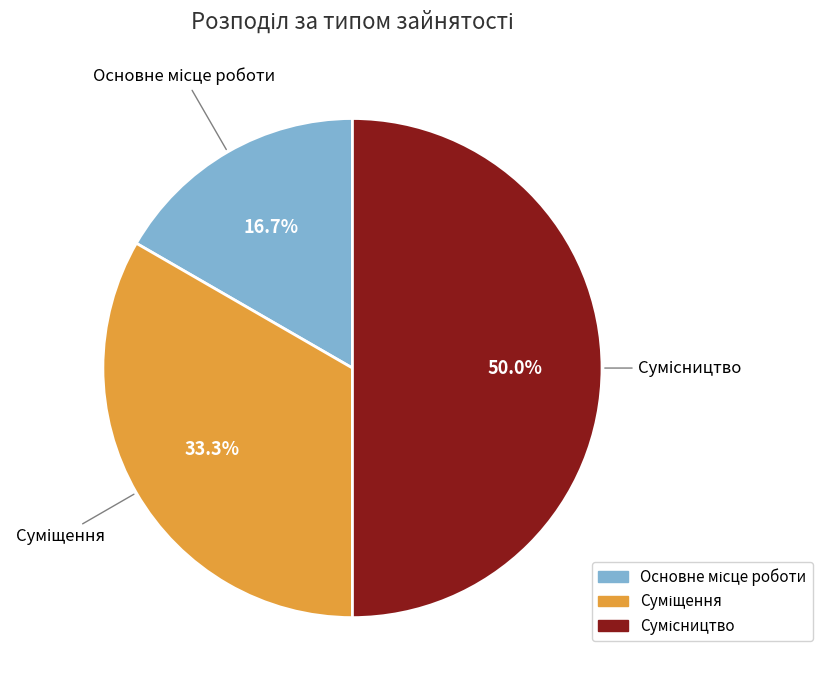

How many slices are in this pie chart?

3